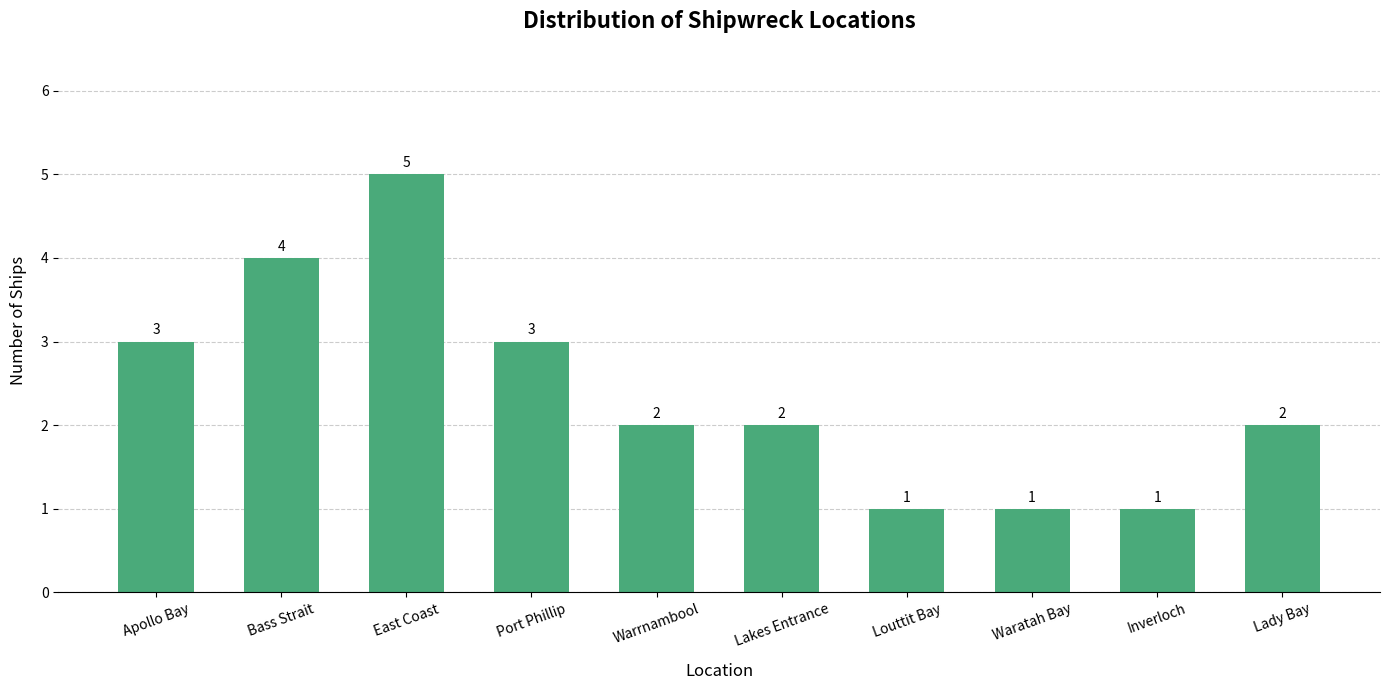

Are the bars grouped side by side (vs. stacked)?

No